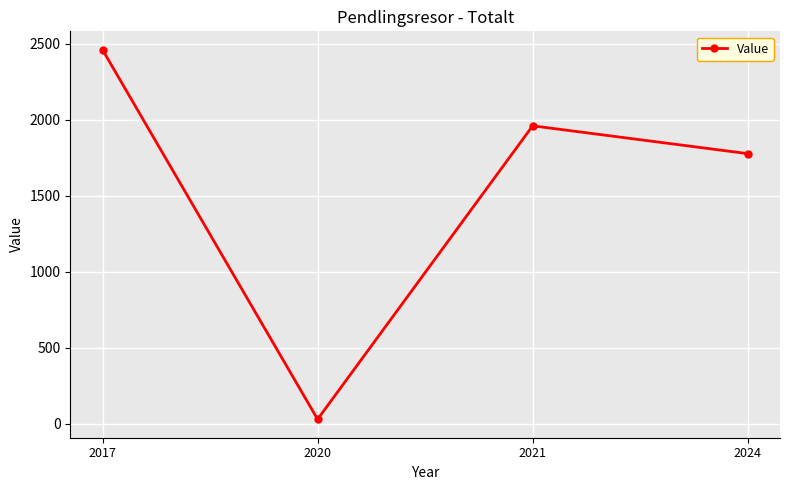

How many distinct data groups are displayed?

1